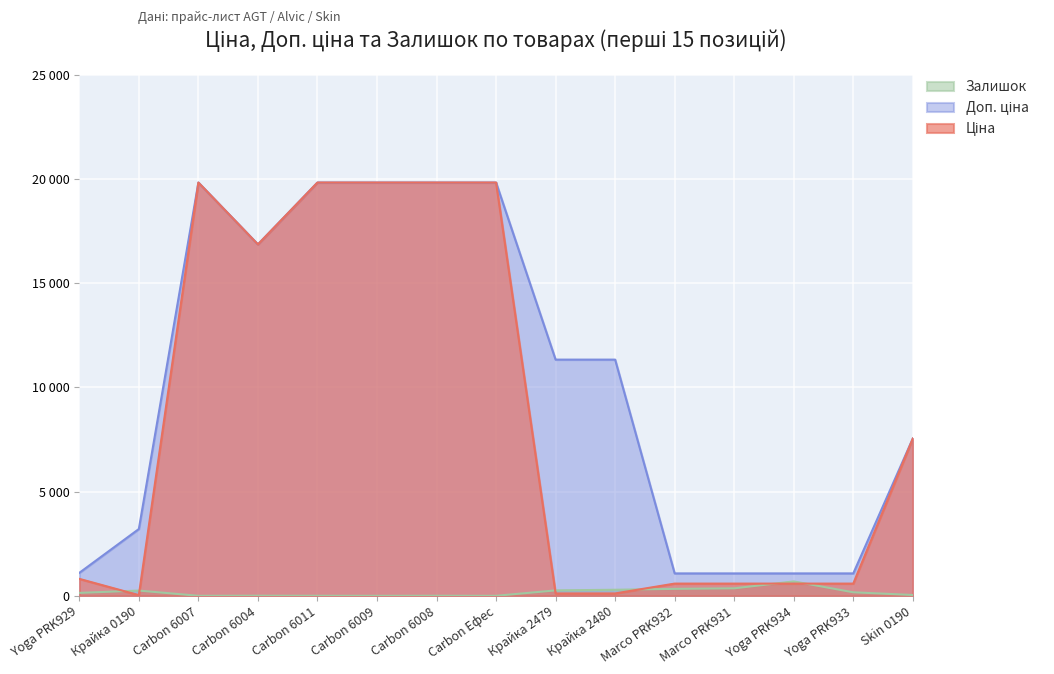

True or false: Доп. ціна and Ціна cross at least once.

False